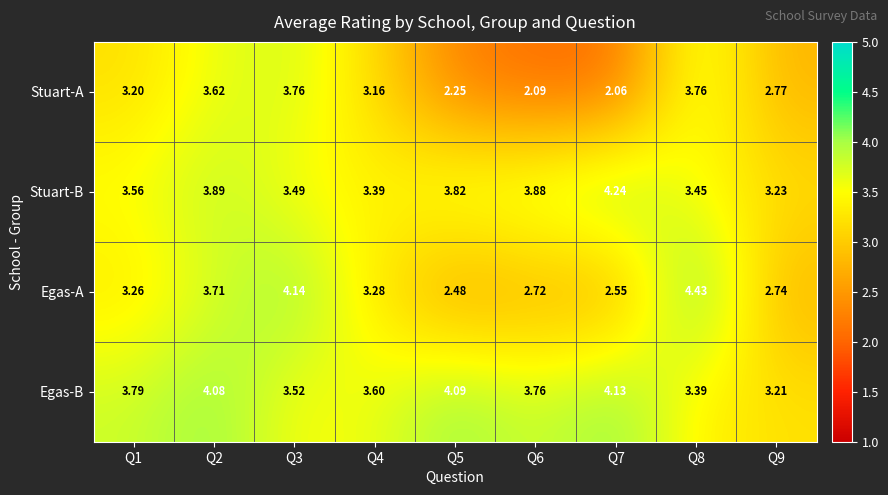

Which category has the lowest value across all series?

Q7